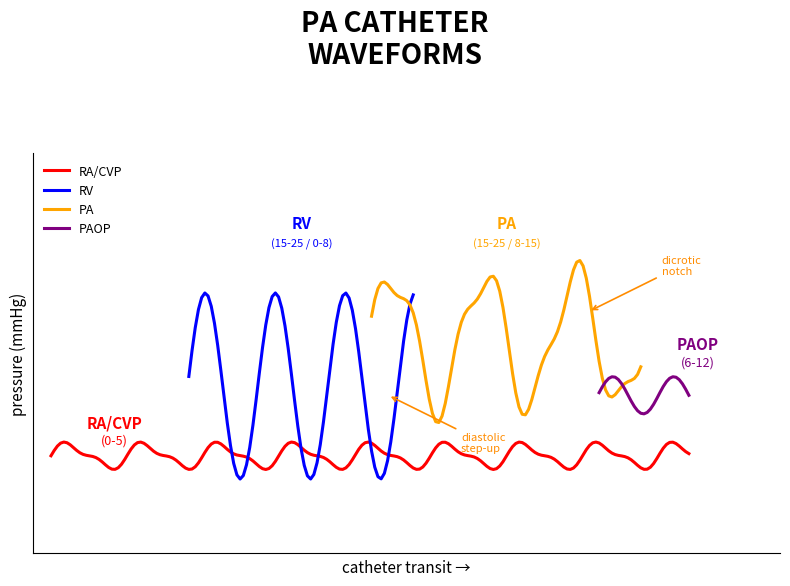

Reading right to left, list all the values displayed in this chart.

RA/CVP: 8=2	7=1	6=3	5=2	4=4	3=1	2=3	1=2
RV: 8=18	7=-2	6=19	5=-1	4=20	3=-2	2=18	1=3
PA: 8=16	7=11	6=21	5=9	4=23	3=10	2=22	1=15
PAOP: 8=10	7=8	6=7	5=9	4=10	3=8	2=11	1=9